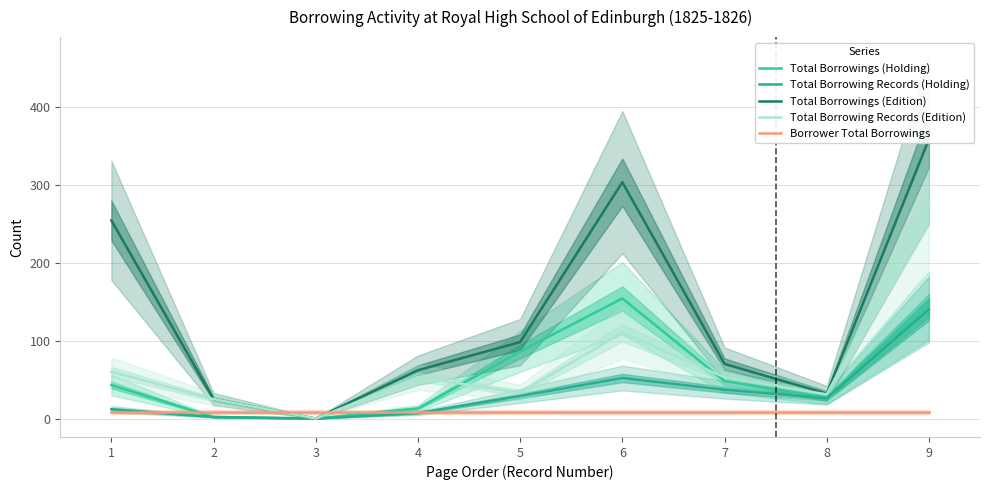

What is the minimum value shown in the chart?

1